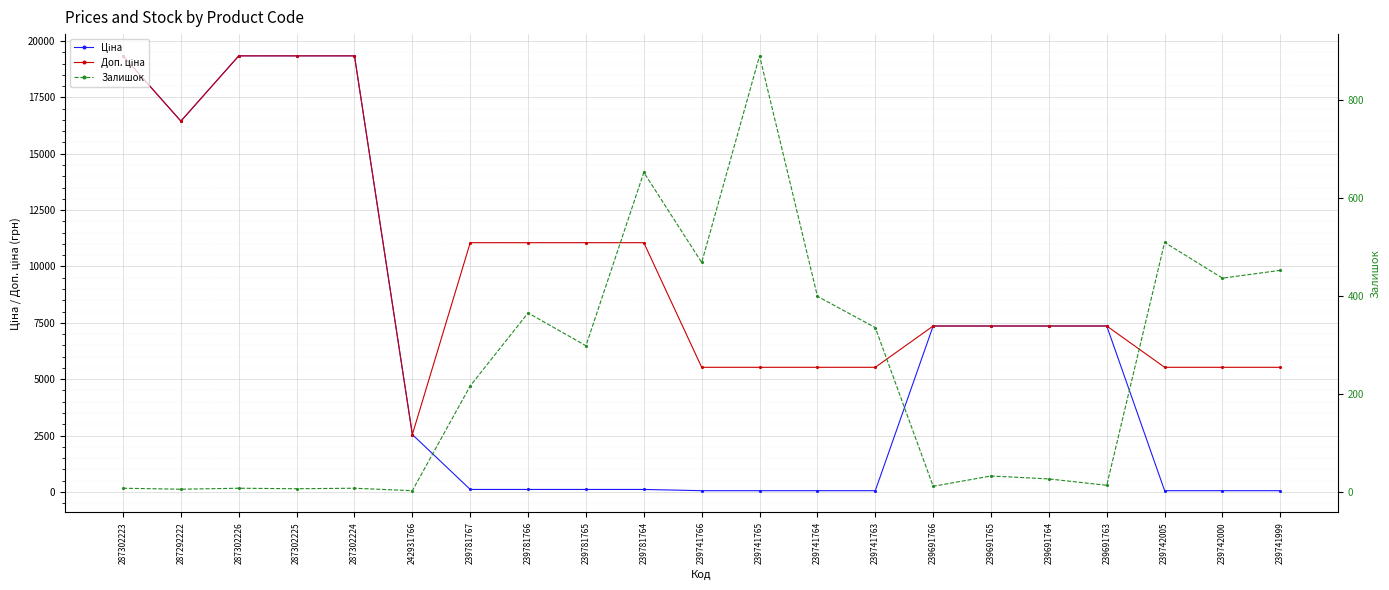

Reading left to right, extract all data points from this chart.

Ціна: 19343.1	16448.2	19343.1	19343.1	19343.1	2545.8	110.5	110.5	110.5	110.5	55.3	55.3	55.3	55.3	7360.2	7360.2	7360.2	7360.2	55.3	55.3	55.3
Доп. ціна: 19343.1	16448.2	19343.1	19343.1	19343.1	2546.0	11055.0	11055.0	11055.0	11055.0	5528.0	5528.0	5528.0	5528.0	7360.2	7360.2	7360.2	7360.2	5528.0	5528.0	5528.0
Залишок: 8.0	6.0	8.0	7.0	8.0	3.0	217.0	366.0	299.0	653.0	469.0	891.0	400.0	336.0	12.0	33.0	27.0	14.0	510.0	437.0	453.0